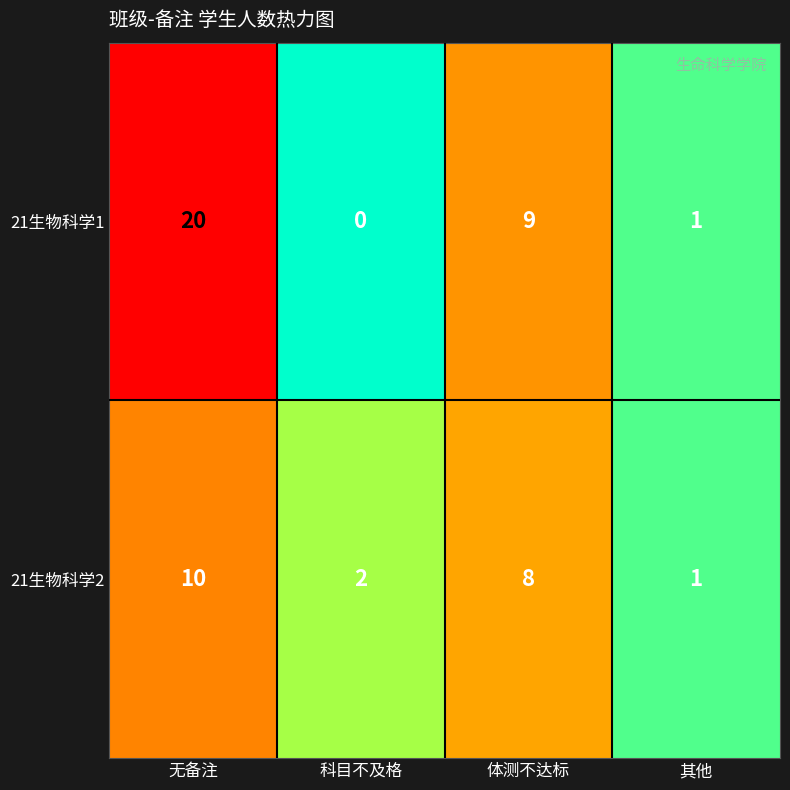

Count the number of data series in this chart.

2